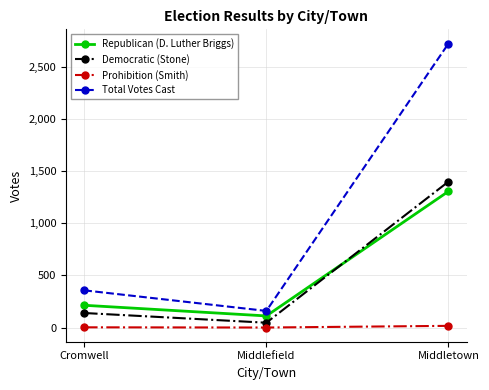

What is the label of the 2nd point from the left?

Middlefield